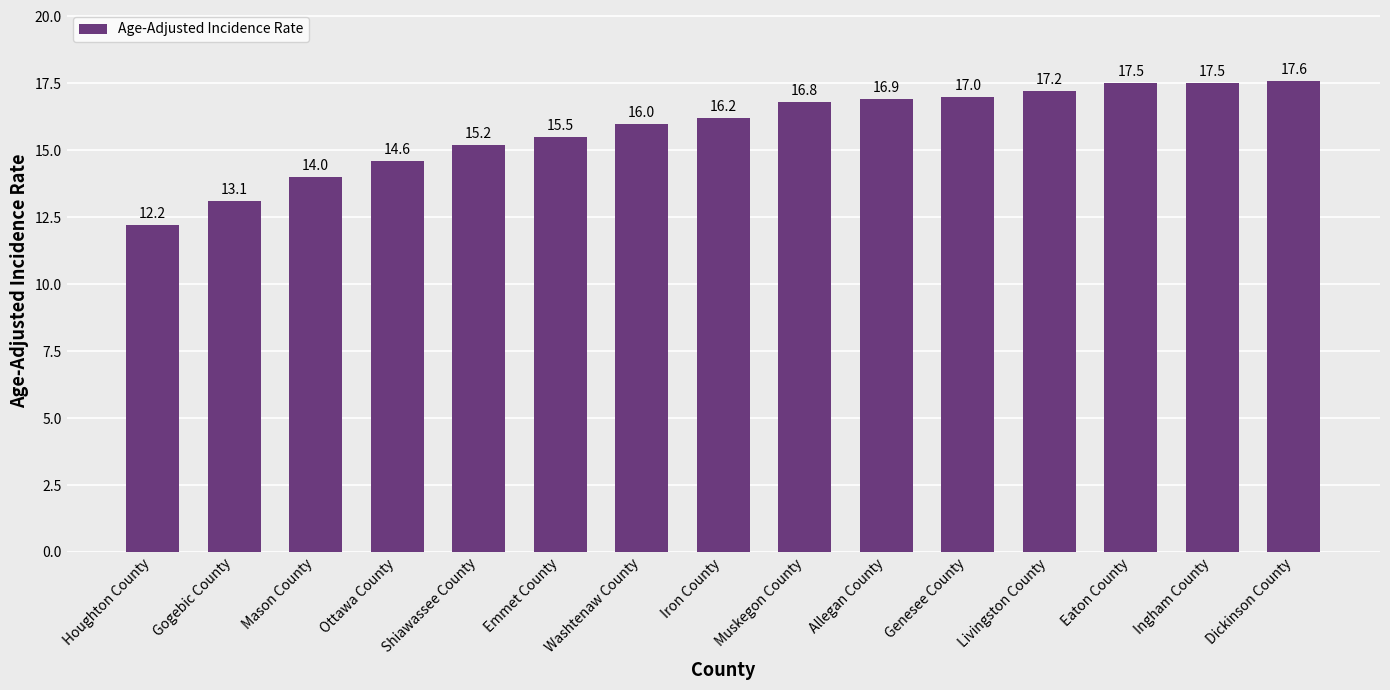

How many bars are there in total?

15